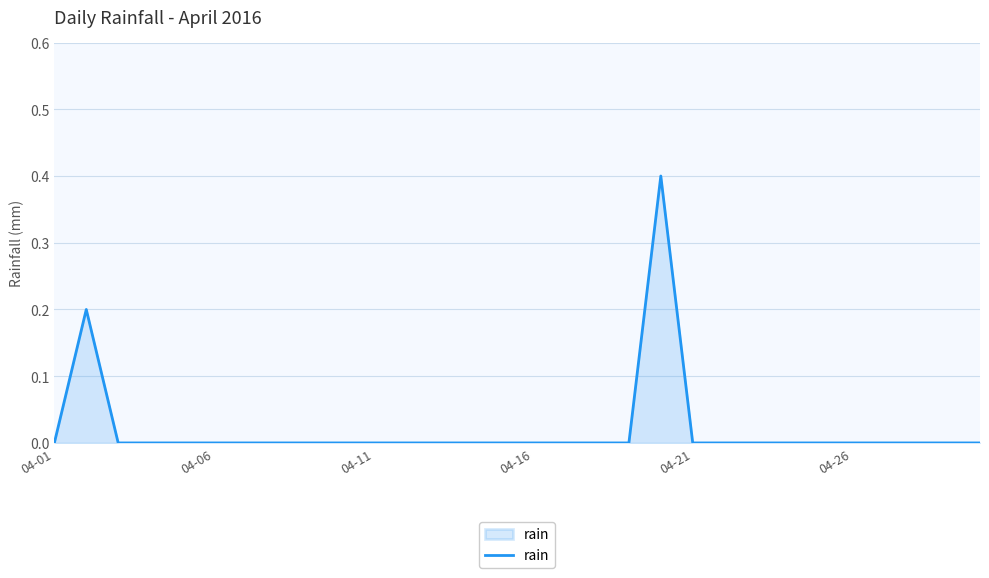

What is the difference between the maximum and minimum values?

0.4